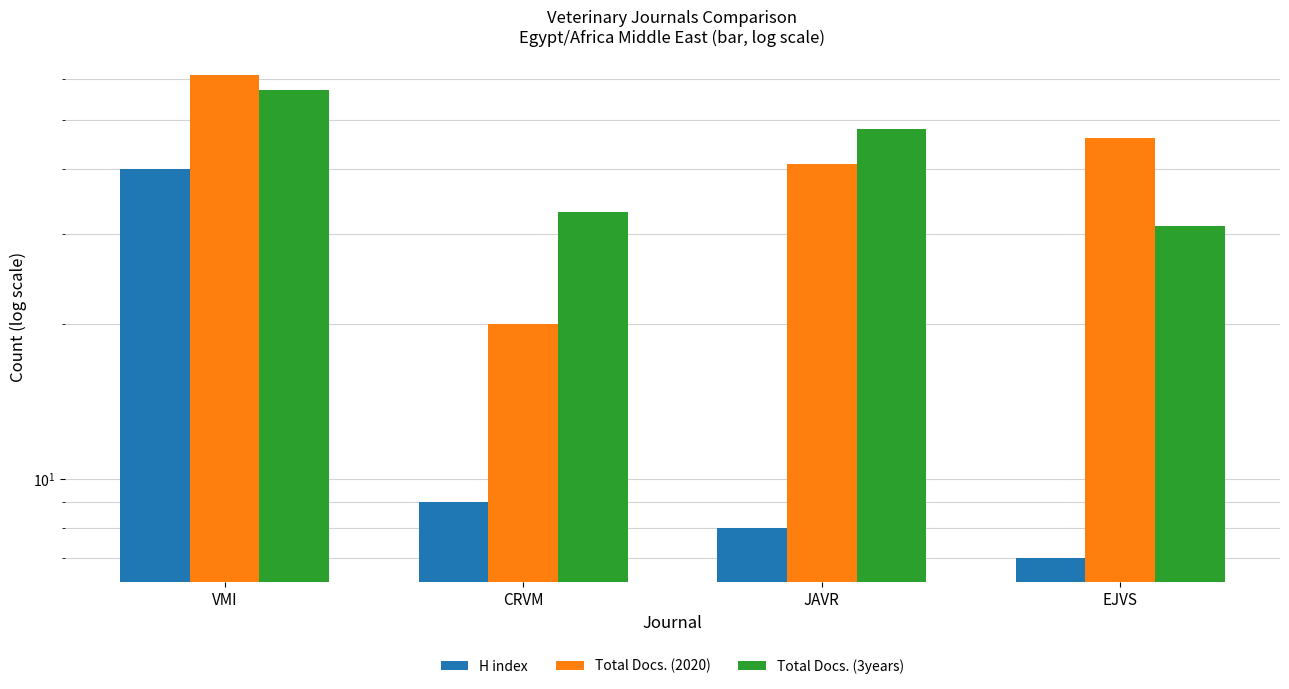

True or false: H index has a value of 9 at CRVM.

True